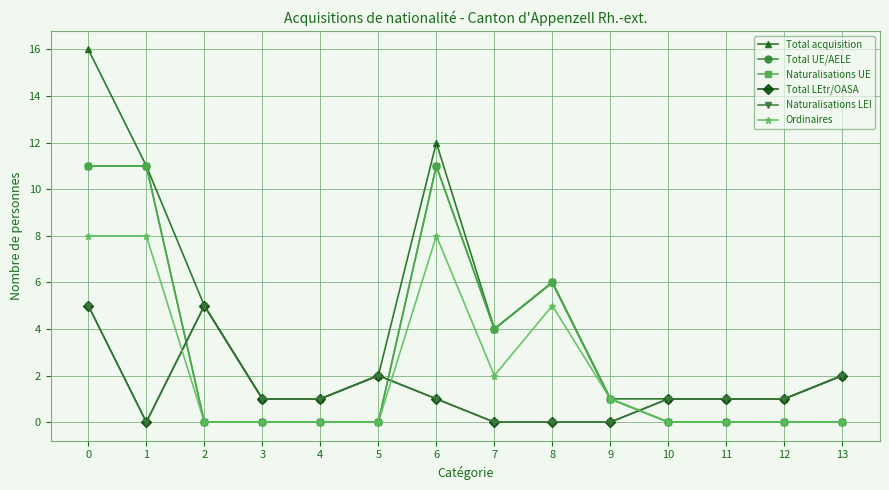

At which label is Naturalisations UE closest to 5?

7